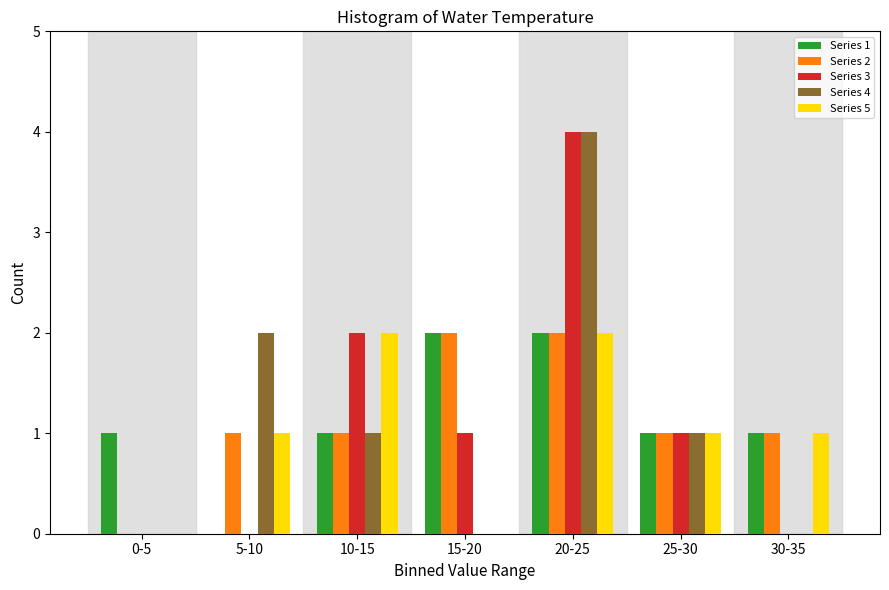

At which category does the chart reach its peak across all series?

20-25